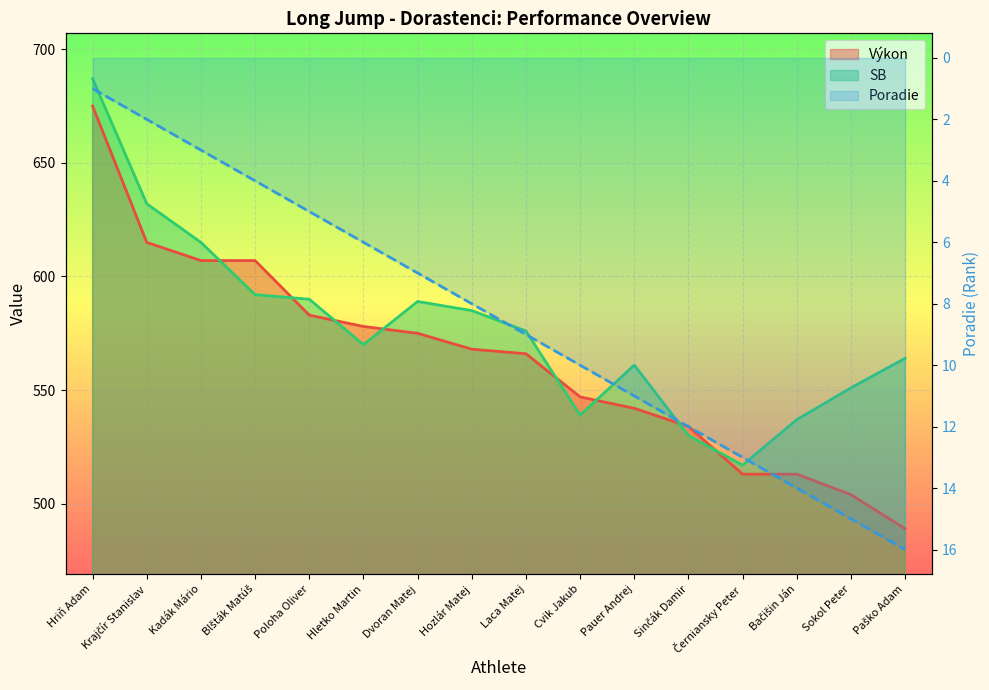

The value of SB at Hriň Adam is 687. True or false?

True